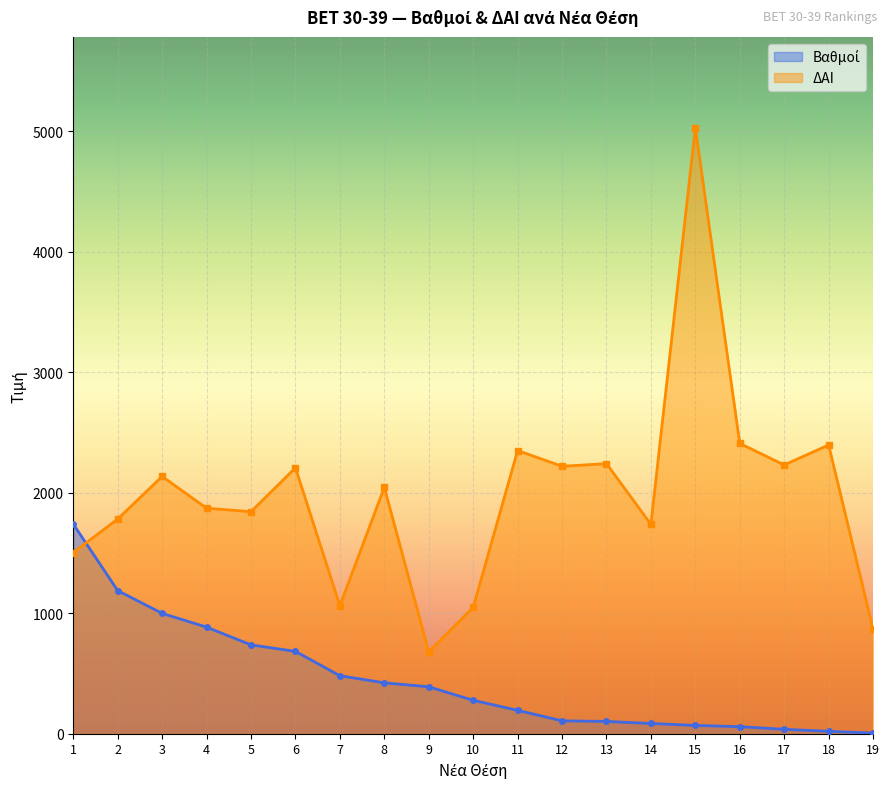

Rank the series at 2 from lowest to highest value.

Βαθμοί, ΔΑΙ